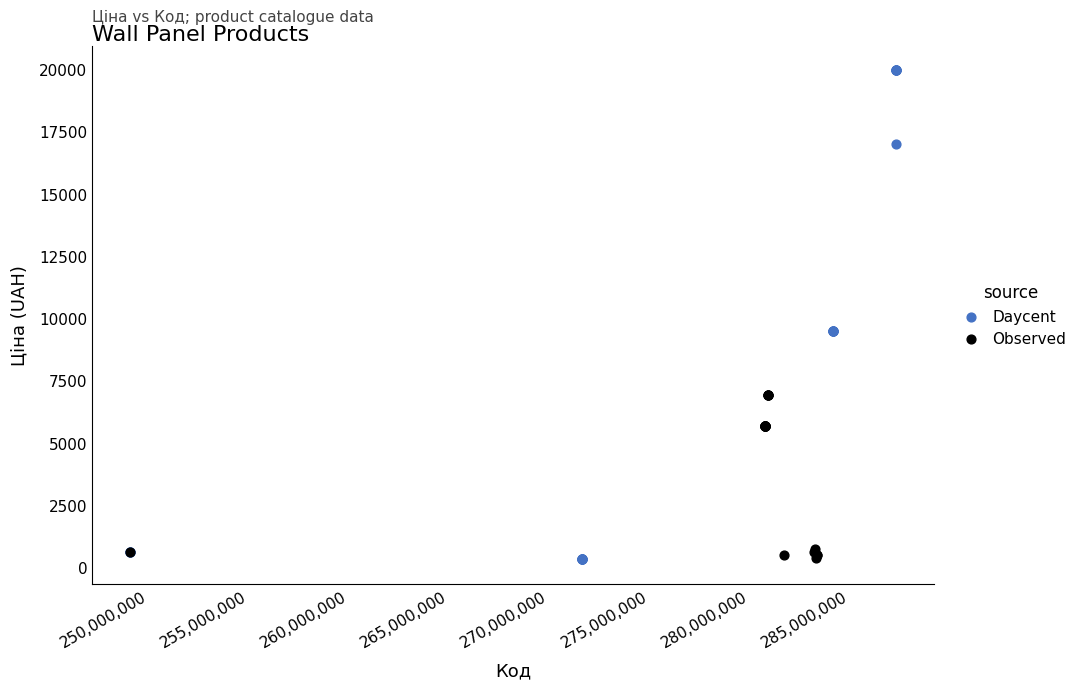

Which series contains the highest Y value?

Daycent